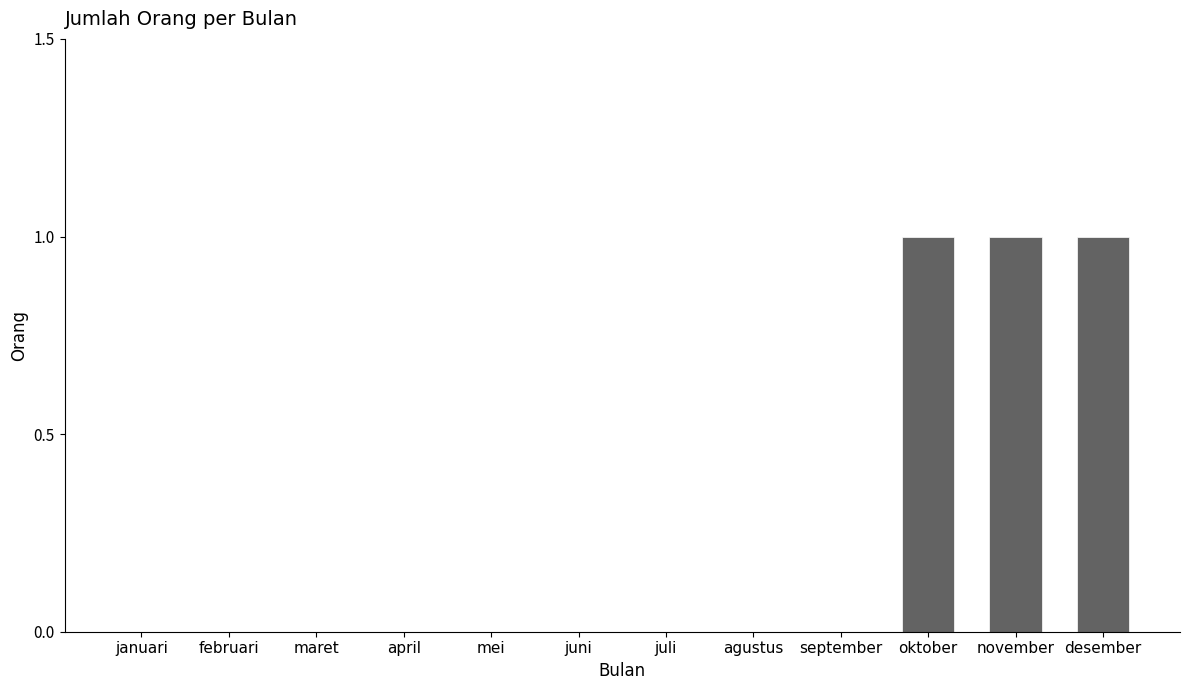

What is the greatest value displayed?

1